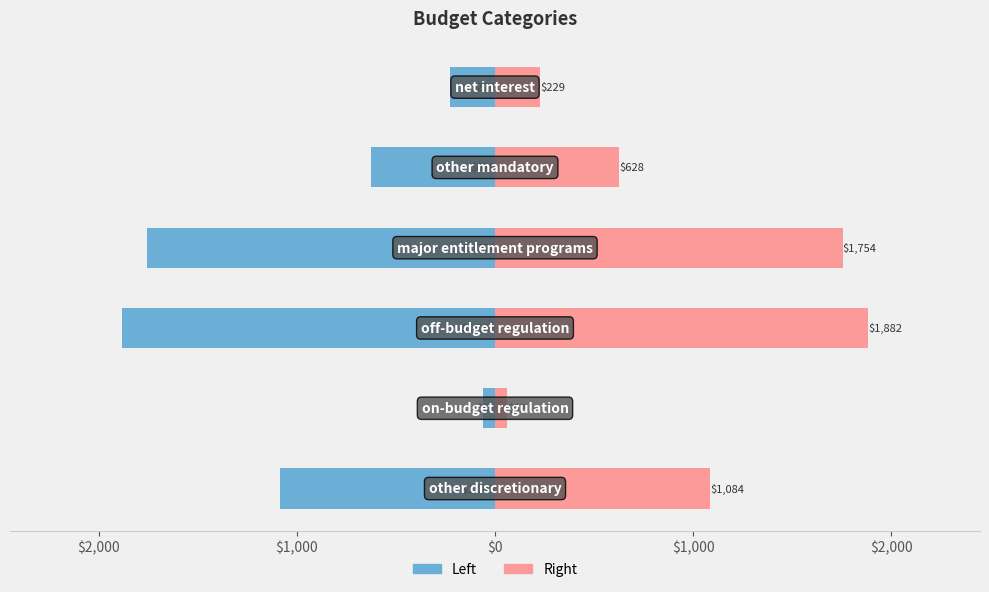

List the series in order of their peak value, highest first.

col_2 (right), col_2 (left)